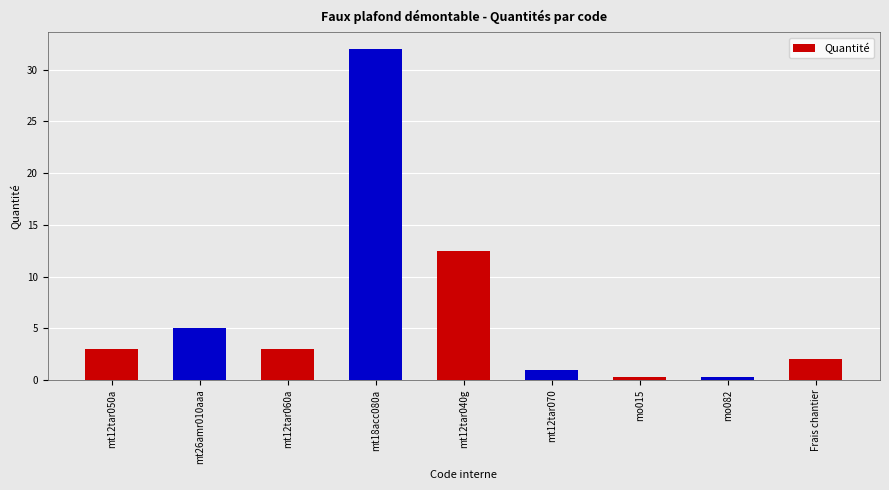

Is it true that the value at mt12tar040g is 22.3?

False